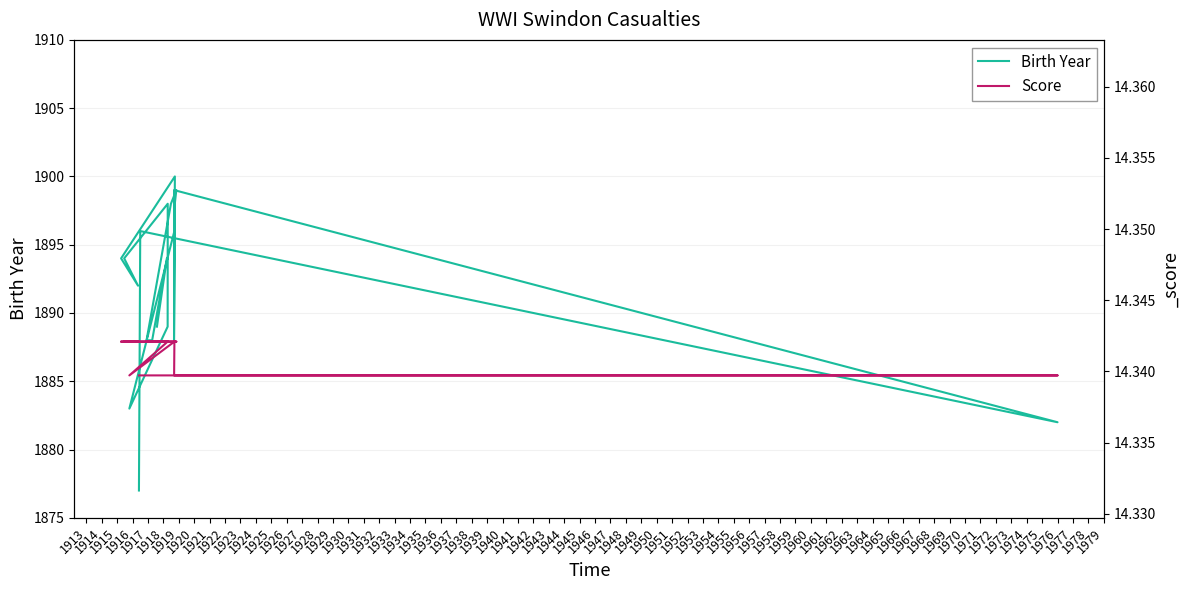

True or false: Score and Birth Year cross at least once.

False